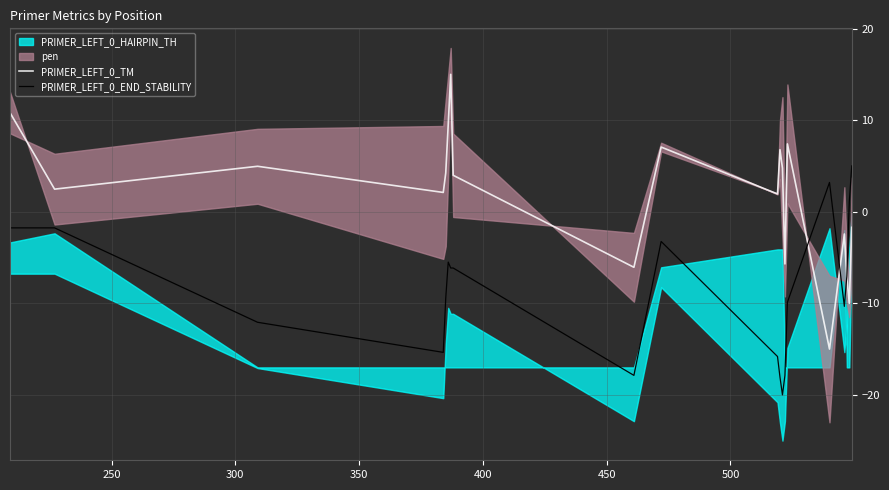

What is the minimum value for PRIMER_LEFT_0_END_STABILITY?

-20.0